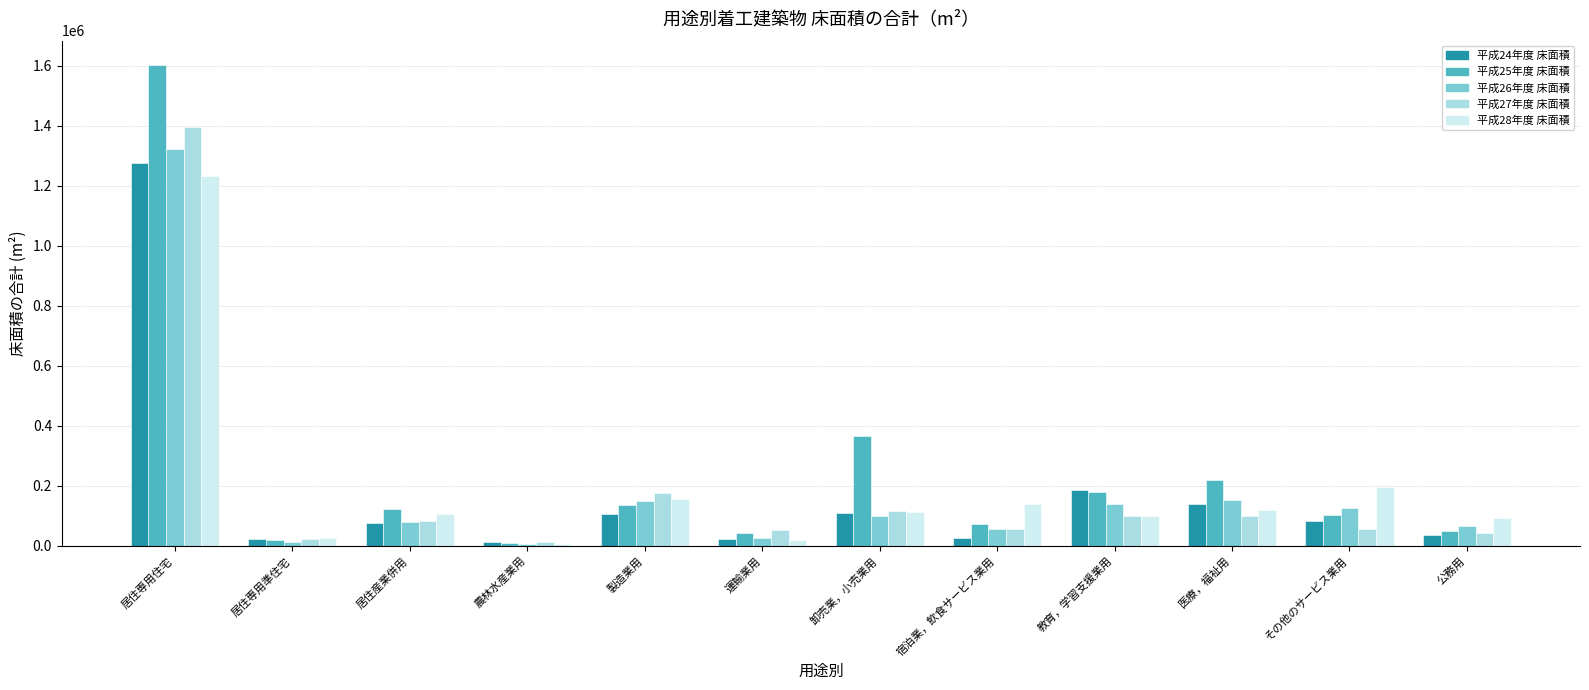

What are all the series names shown in the legend?

平成24年度 床面積, 平成25年度 床面積, 平成26年度 床面積, 平成27年度 床面積, 平成28年度 床面積